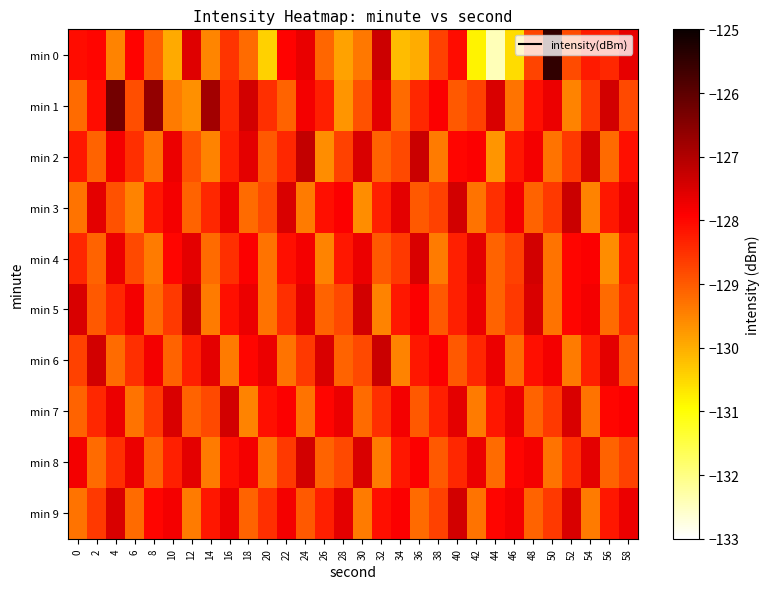

Which category has the highest value across all series?

50